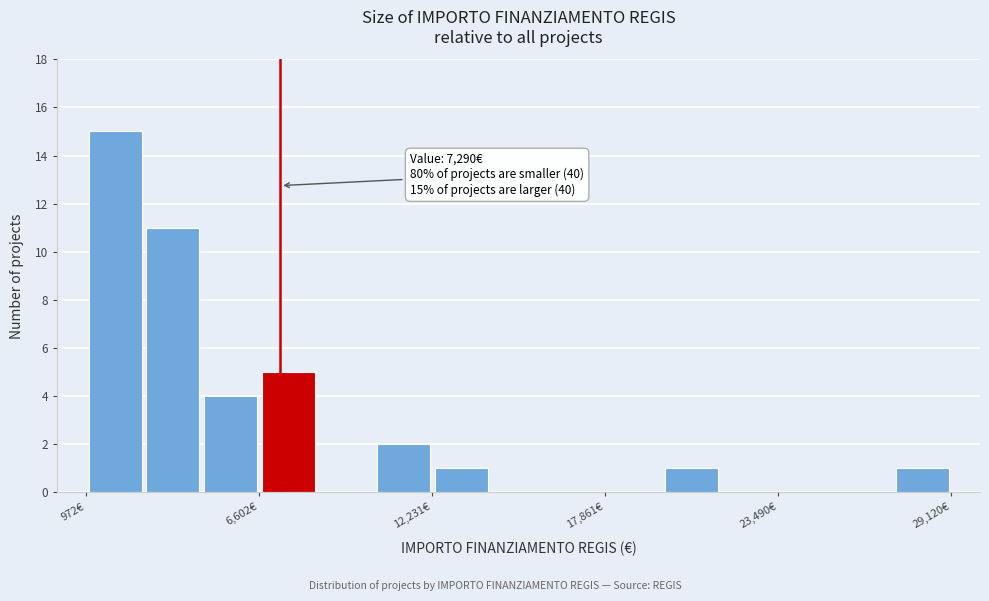

Read against the x-axis, roughly where is the centre of the tallest bar?

2000